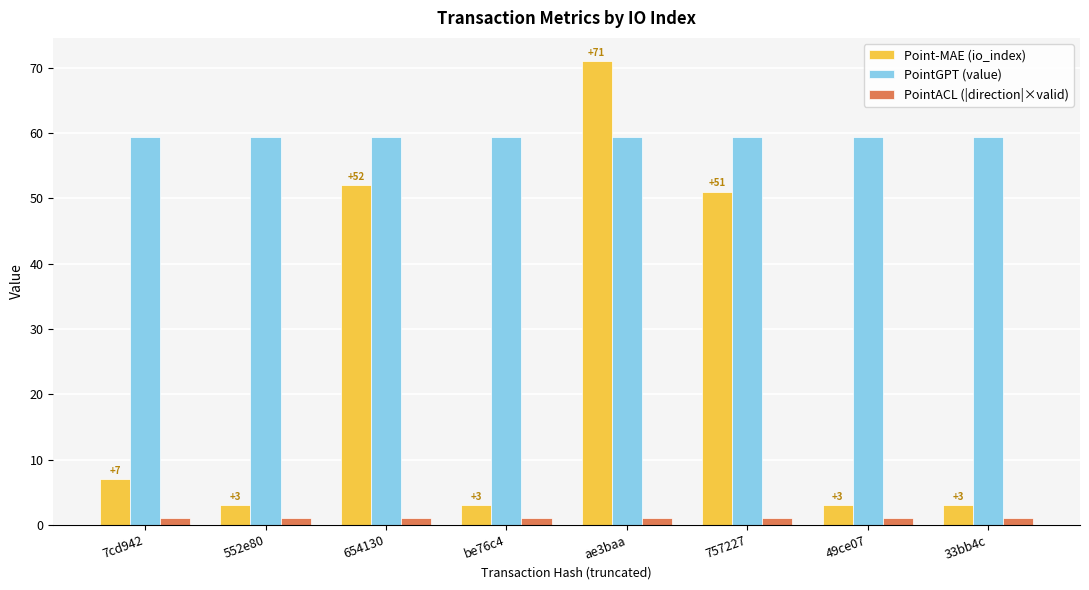

Between 7cd942 and 757227, which series saw the biggest shift?

Point-MAE (io_index)